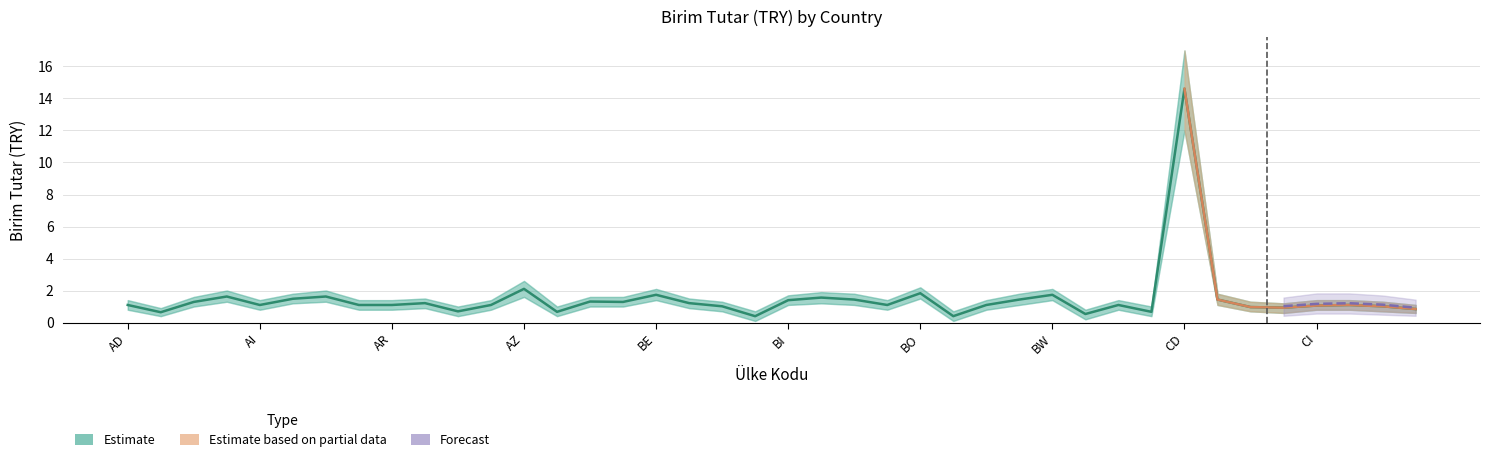

What is the sum of the Estimate values at BG and CK?

2.1